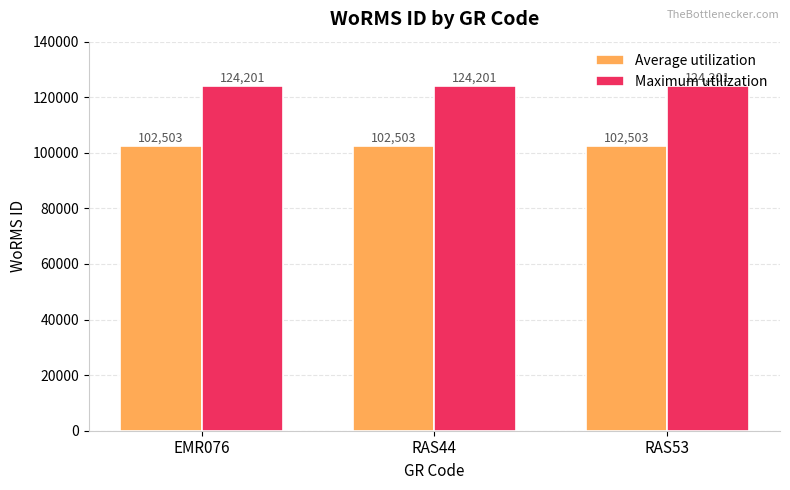

What is the approximate value of Average utilization at EMR076?

102503.1